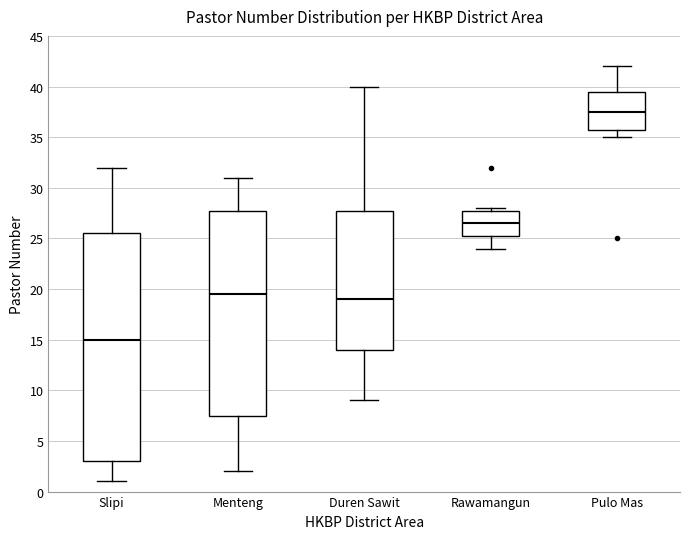

Which box's median line is the lowest?

Slipi